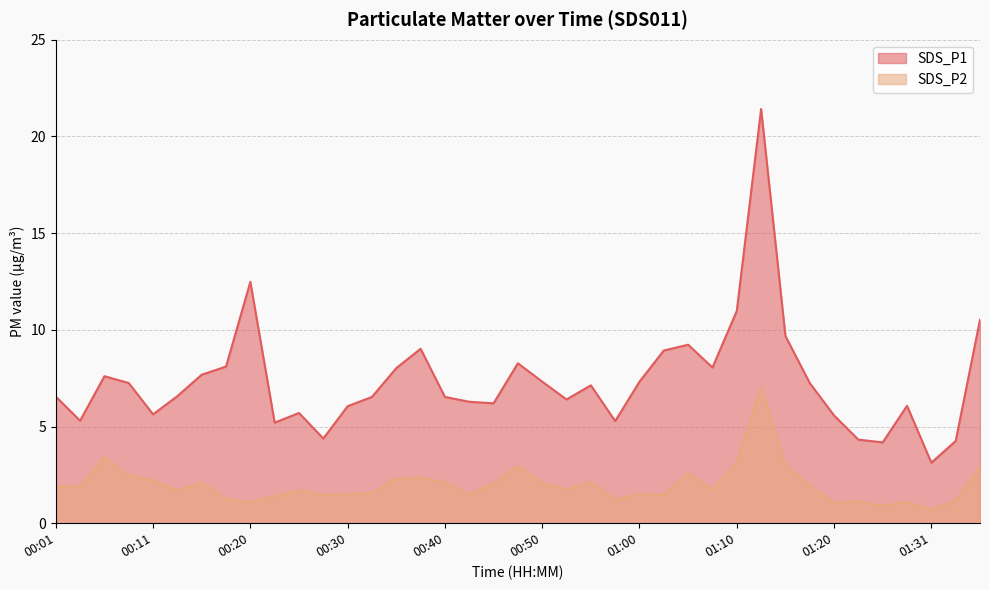

The value of SDS_P2 at 01:17 is 3.0. True or false?

False